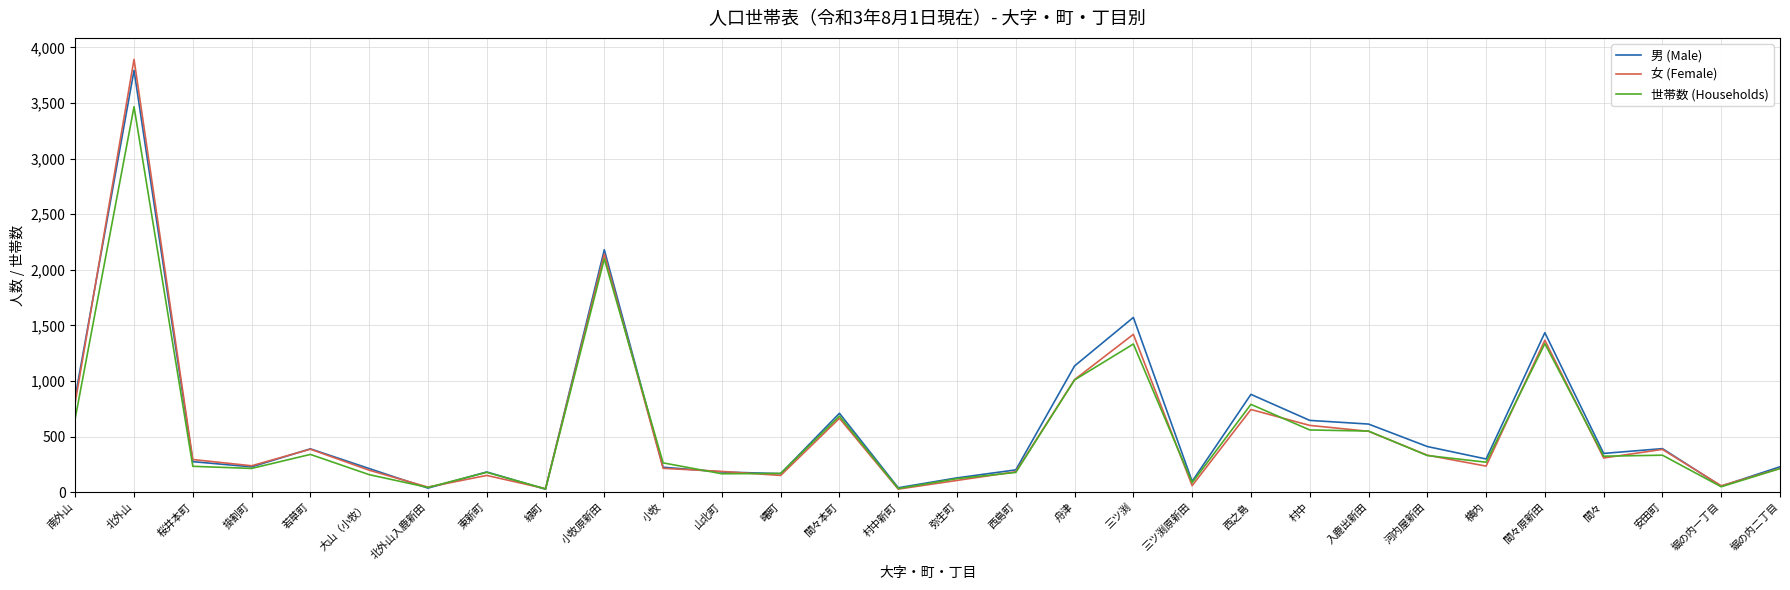

Which series has the largest range (max minus min)?

女 (Female)